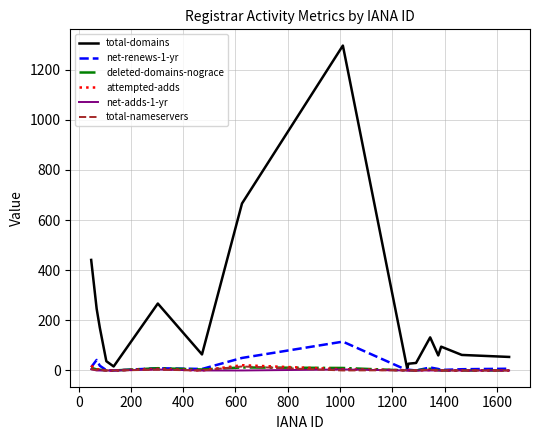

Which series has the largest total across all categories?

total-domains